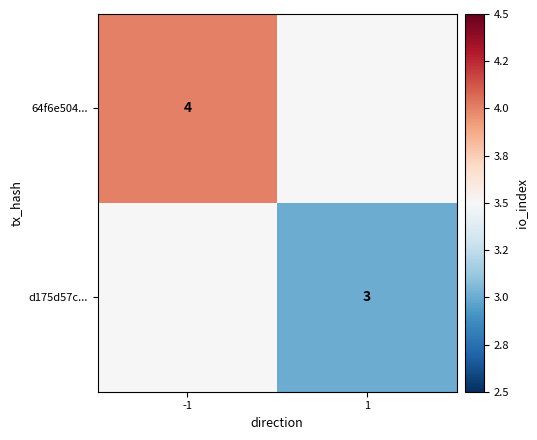

The value of d175d57c... at 1 is 3.0. True or false?

True